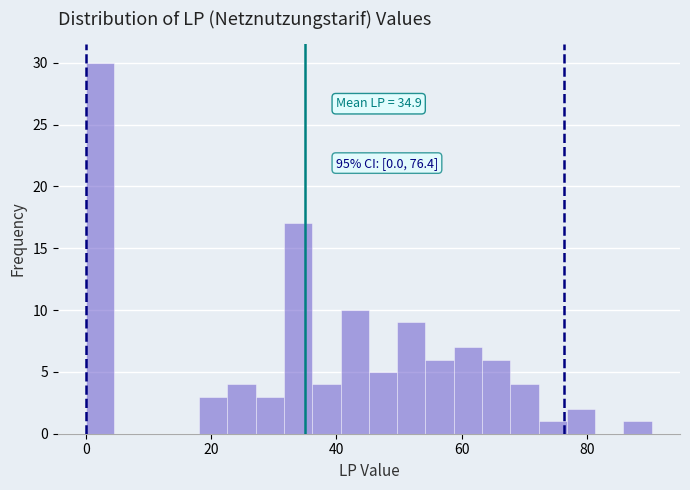

Around what value on the x-axis is the tallest bar? Give the approximate position of its centre, as read against the axis.

2